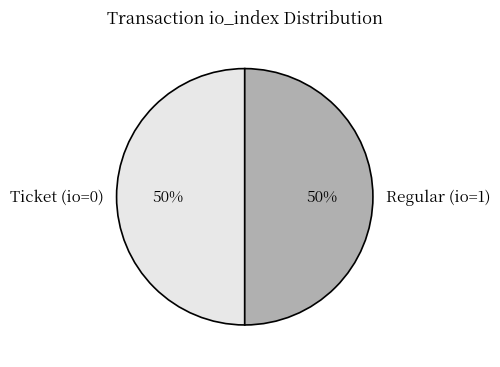

Is it true that Ticket (io=0) is 58% of the pie?

False